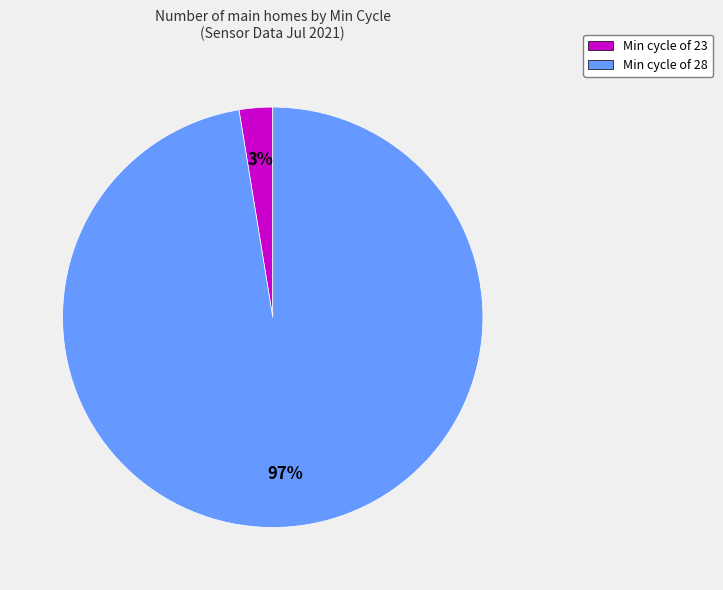

Is there any slice that represents more than half of the pie?

Yes